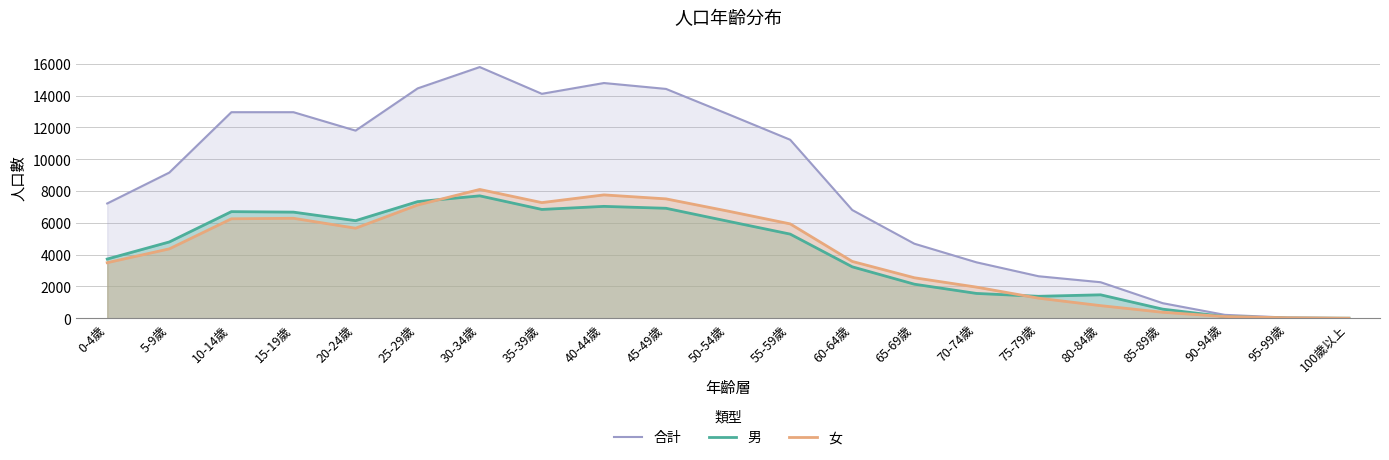

True or false: 合計 and 男 cross at least once.

False